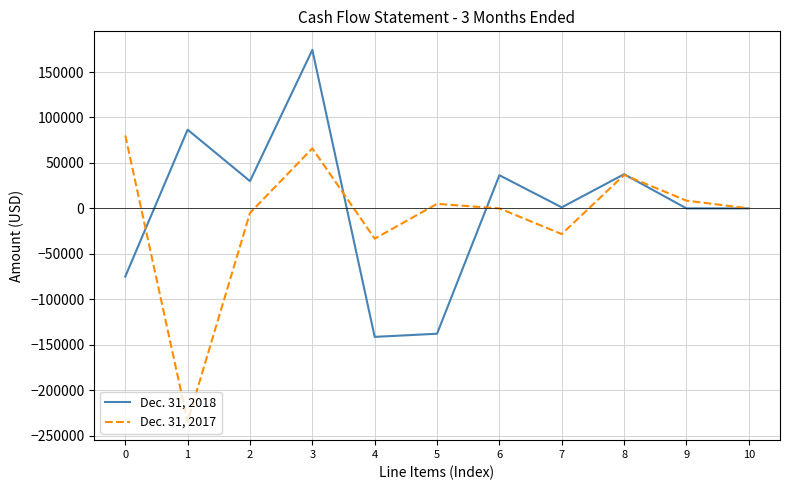

List the series in order of their overall mean, highest first.

Dec. 31, 2018, Dec. 31, 2017